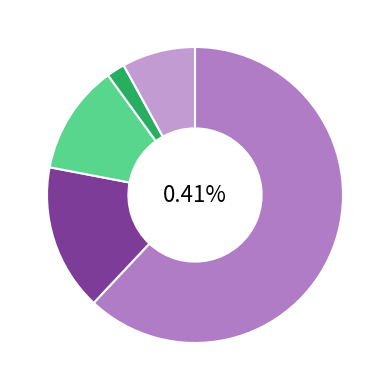

What percentage is NOT represented by არ მსმენია?

100.0%